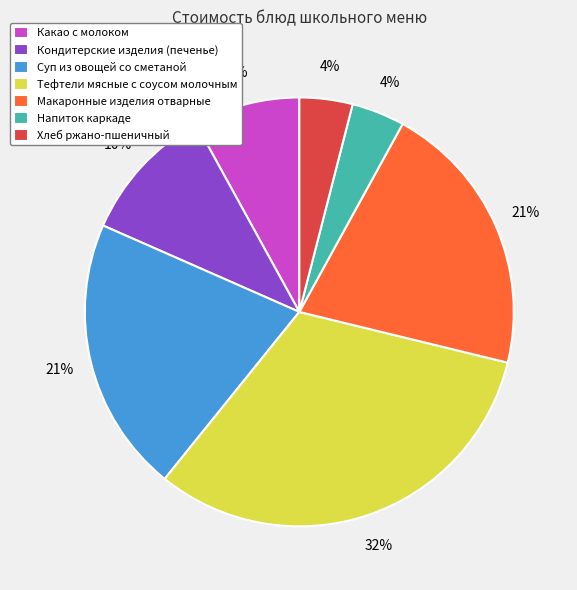

Between Тефтели мясные с соусом молочным and Напиток каркаде, which is larger?

Тефтели мясные с соусом молочным